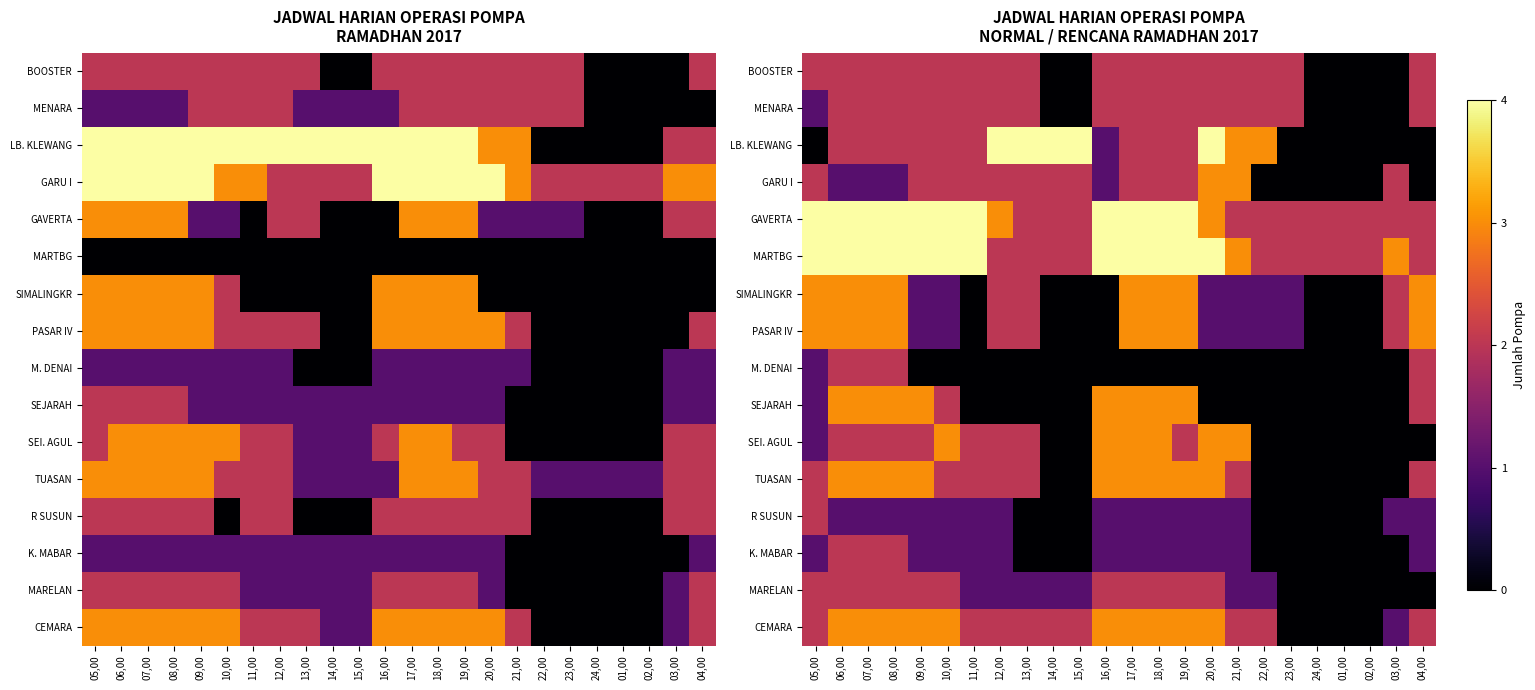

What is the maximum value for SIMALINGKR?

3